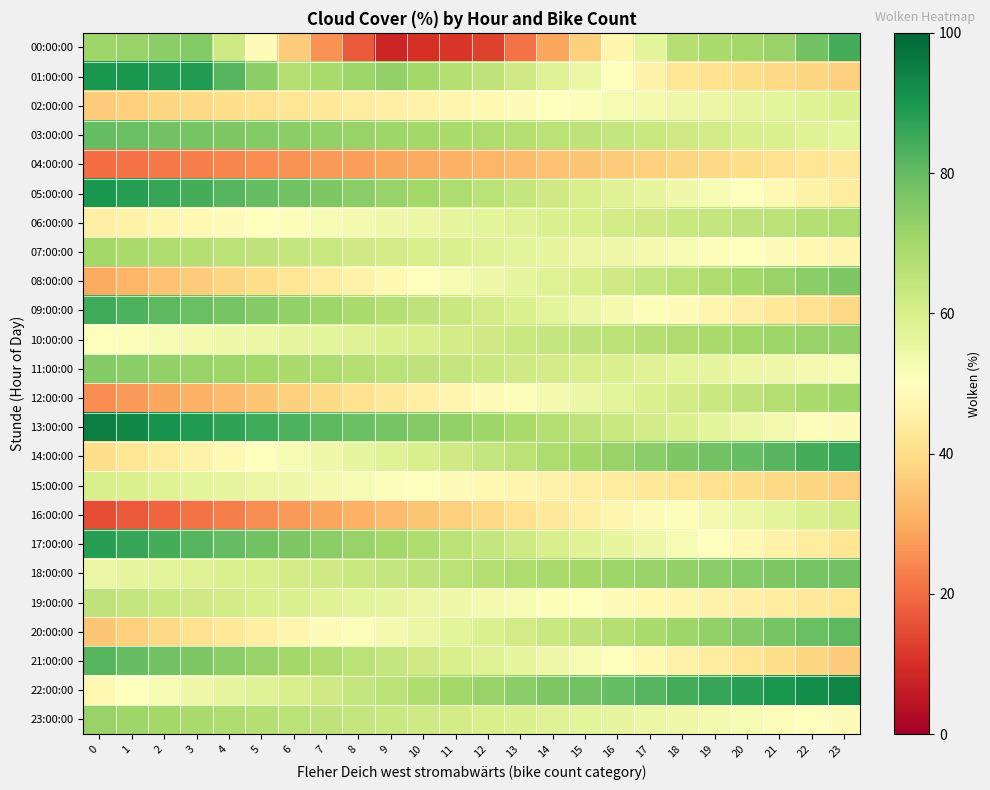

At 14, list the series in order from smallest to largest.

00:00:00, 04:00:00, 16:00:00, 15:00:00, 02:00:00, 19:00:00, 12:00:00, 21:00:00, 07:00:00, 09:00:00, 01:00:00, 08:00:00, 23:00:00, 06:00:00, 17:00:00, 11:00:00, 05:00:00, 20:00:00, 10:00:00, 03:00:00, 13:00:00, 14:00:00, 18:00:00, 22:00:00